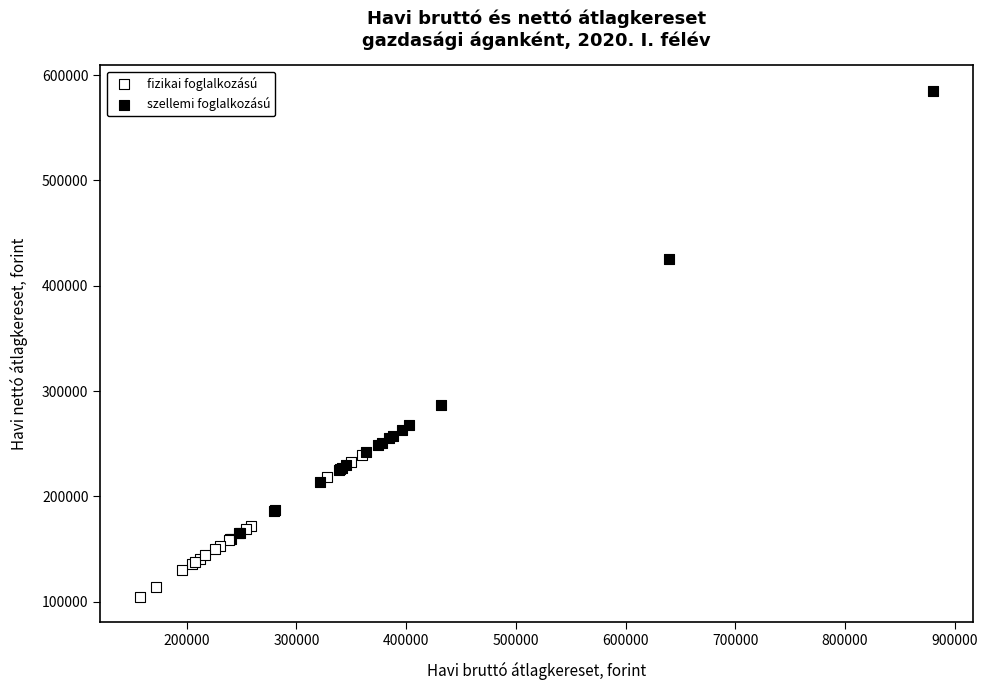

Which series contains the lowest Y value?

fizikai foglalkozású